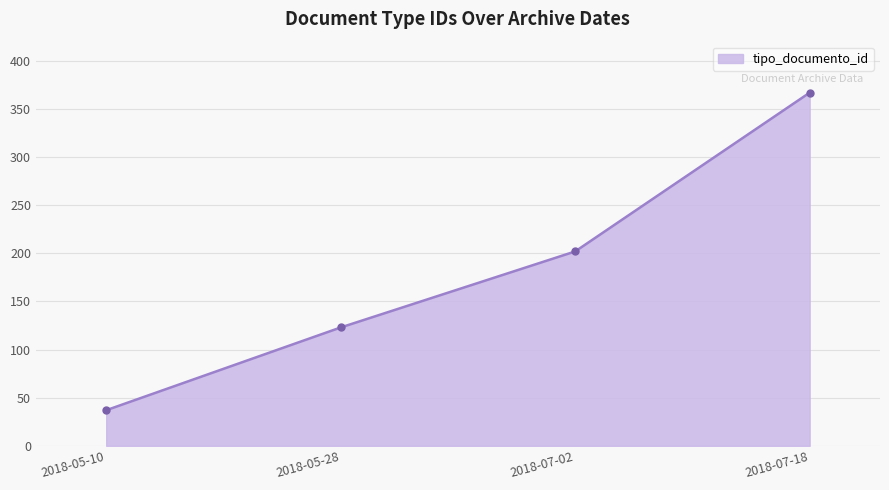

What is the change in value from 2018-05-10 to 2018-07-02?

+165